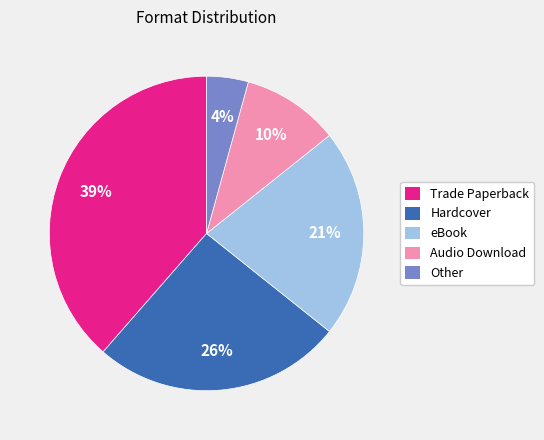

Combined, do Other and Trade Paperback account for over 50%?

No